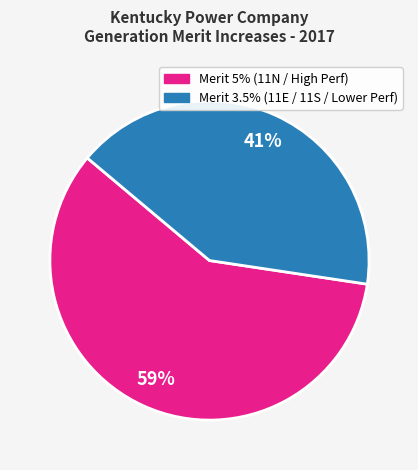

To the nearest percent, what is the average slice percentage?

50%